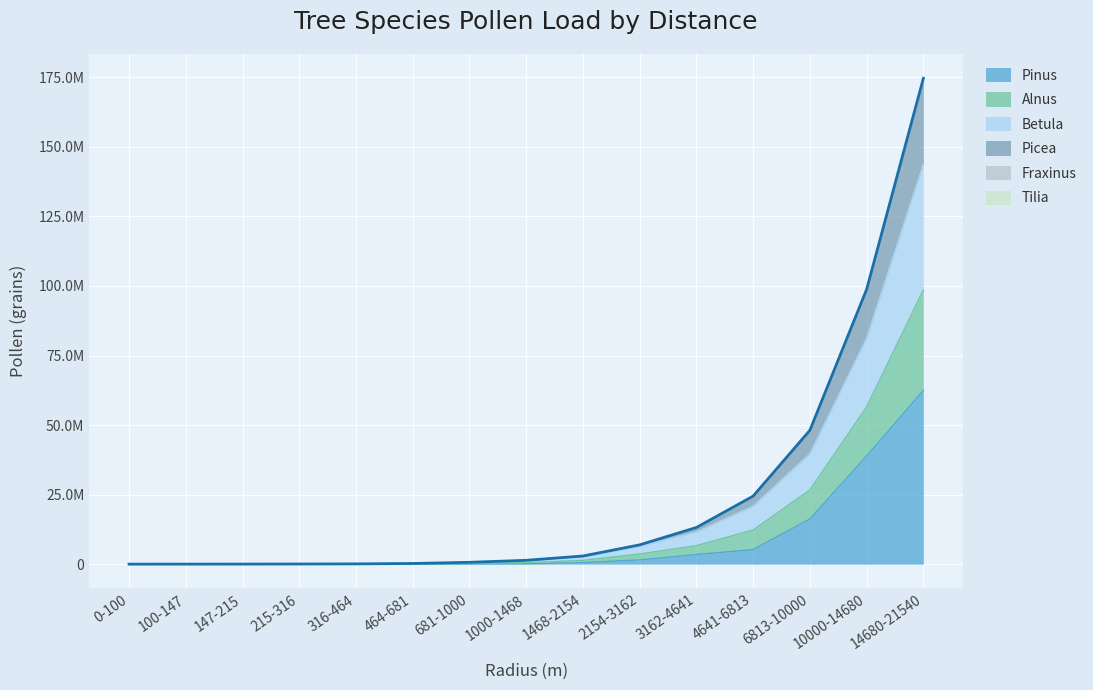

How many data points does each series have?

15